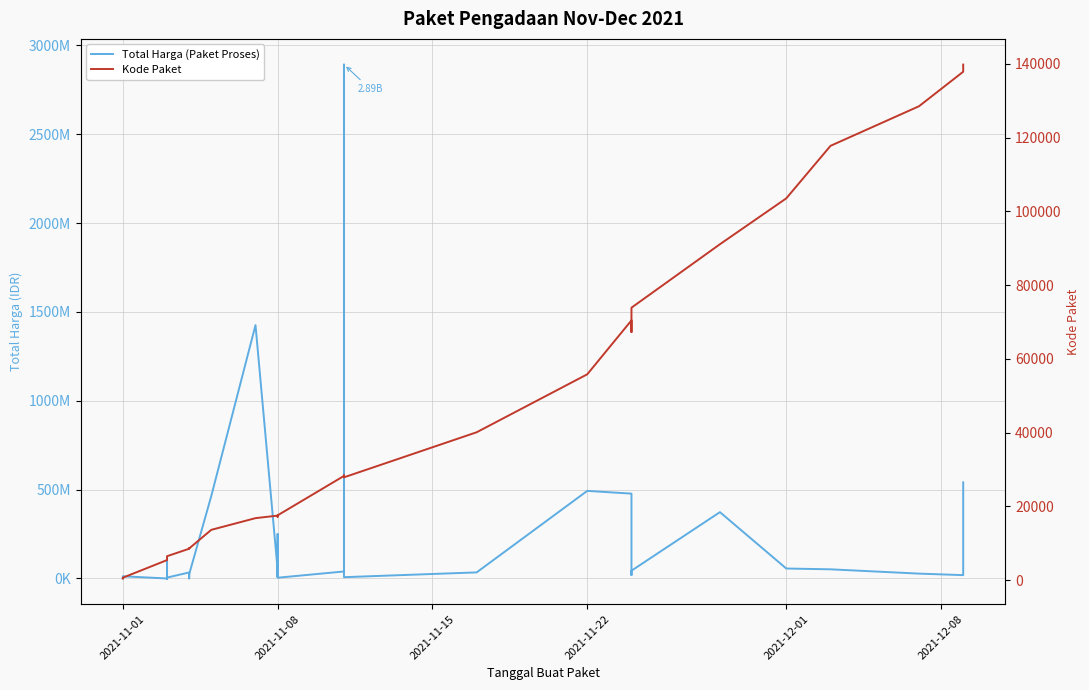

What is the minimum value shown in the chart?

464